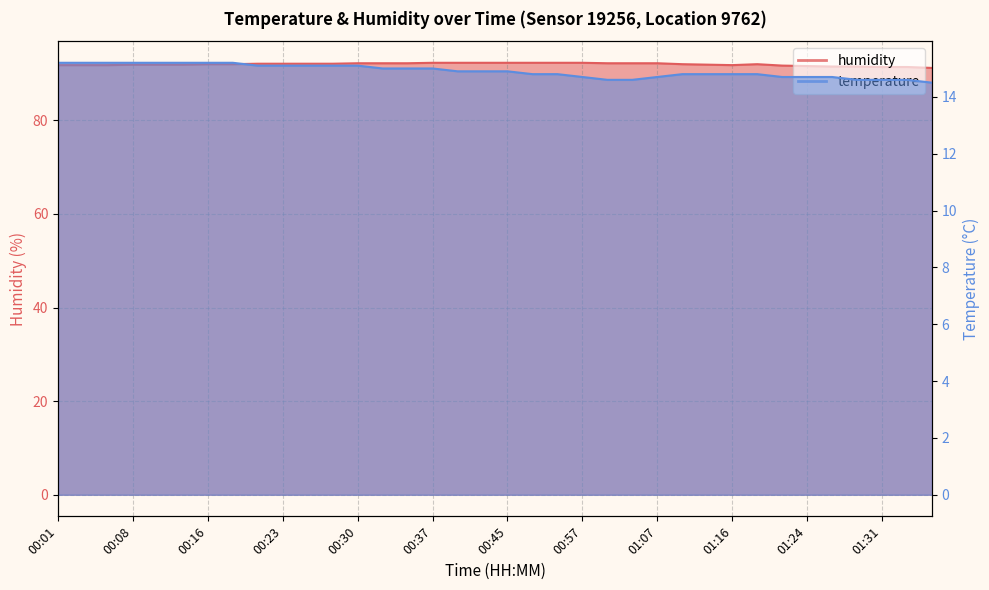

Is the value of temperature at 01:02 greater than the value of humidity at 00:20?

No